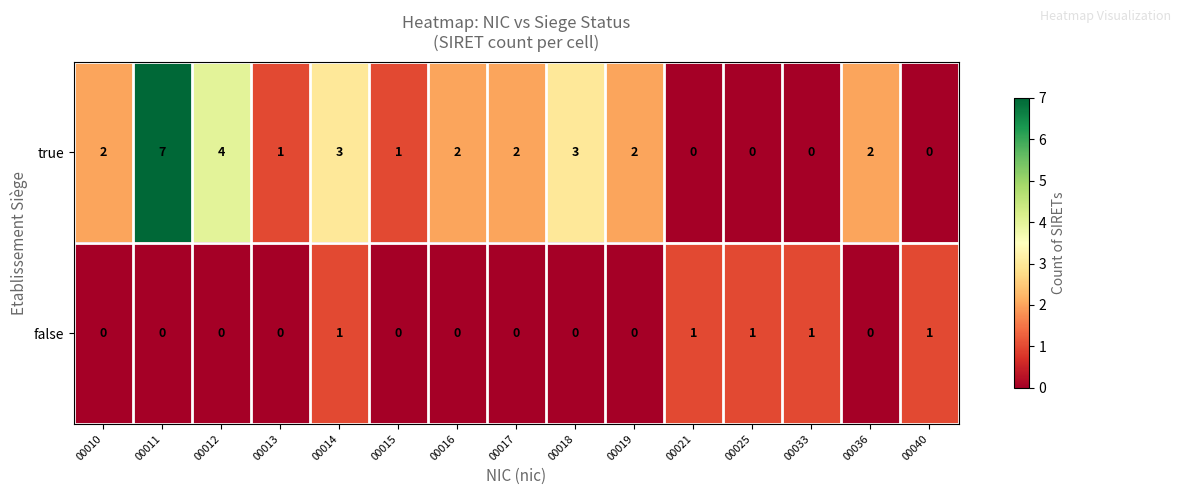

What is the approximate value of true at 00012?

4